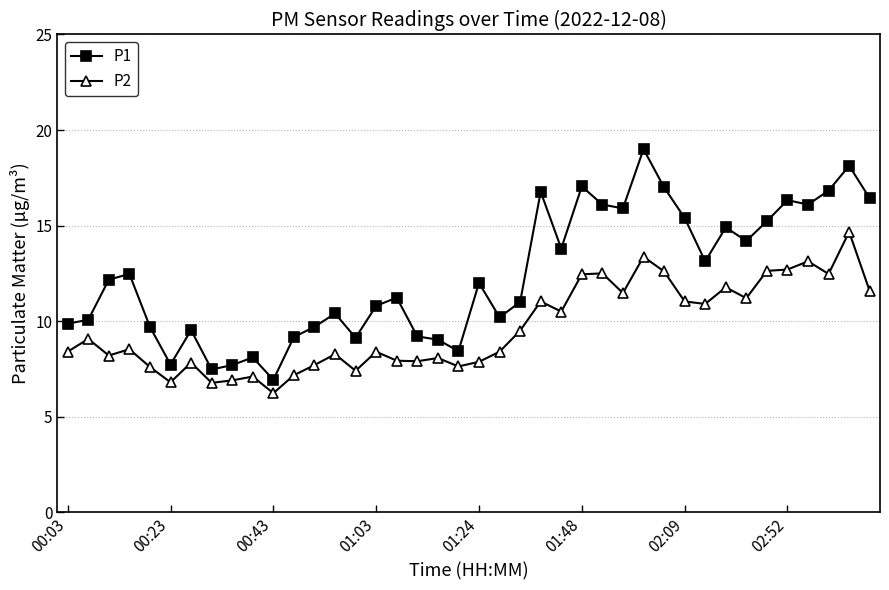

At how many categories does at least one series exceed 15?

13